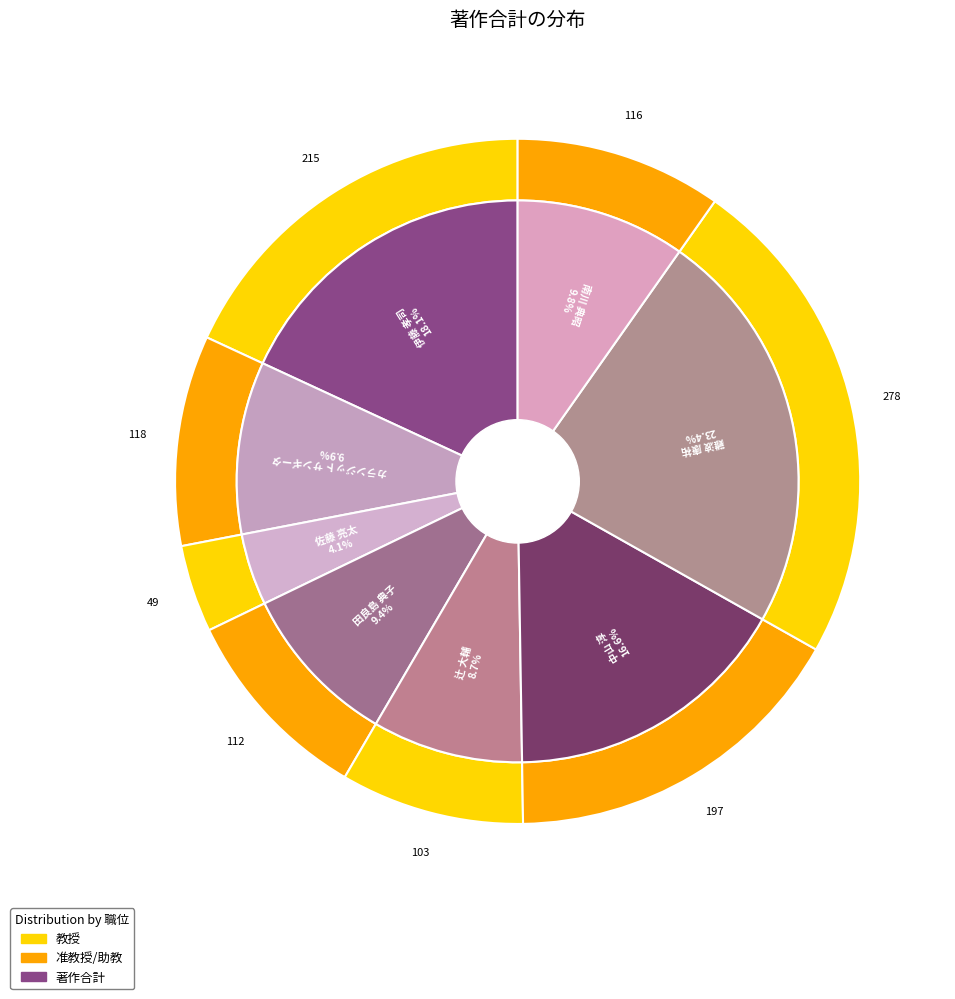

The 伊藤 孝司 slice represents 30% of the pie. True or false?

False